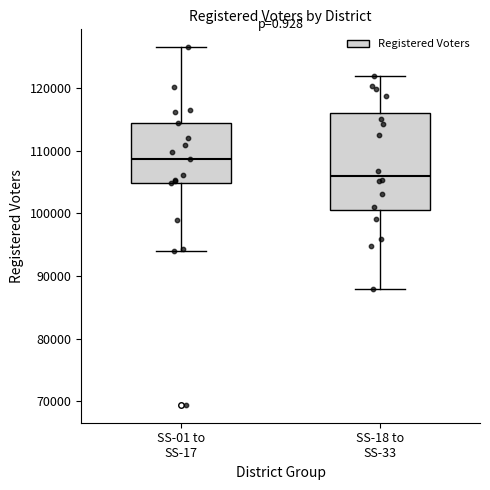

Reading left to right, transcribe this box plot: for each box, give where its median line is, the range the box spans, and where its two whiskers end, as read against the y-axis. The values are not printed on the chart, so give them approximately, as read against the axis.

SS-01 to SS-17: median 109000, box 105000 to 114000, whiskers 94000 to 127000
SS-18 to SS-33: median 106000, box 100000 to 116000, whiskers 88000 to 122000